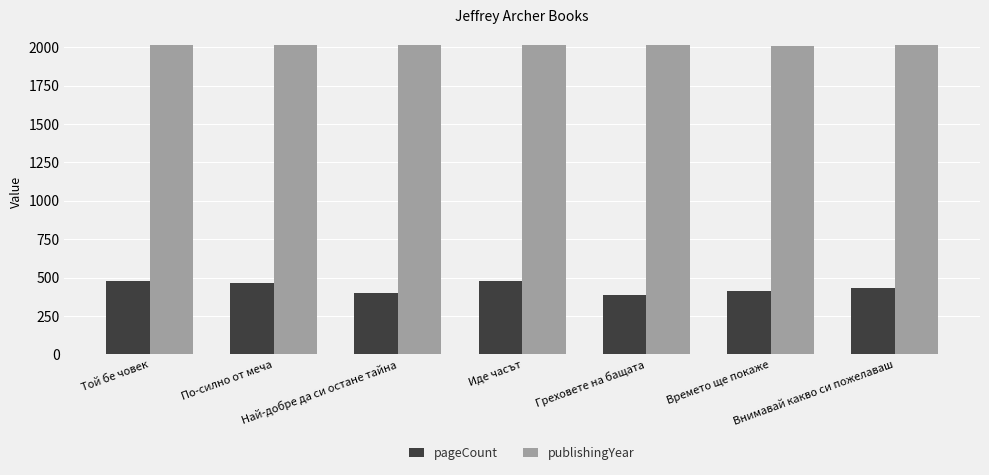

List the series in order of their overall mean, lowest first.

pageCount, publishingYear